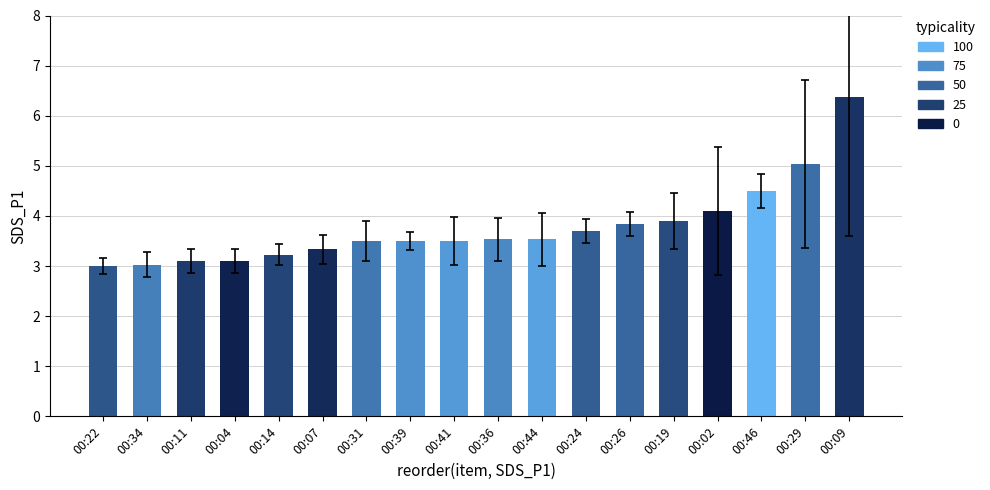

What is the smallest value displayed?

3.0